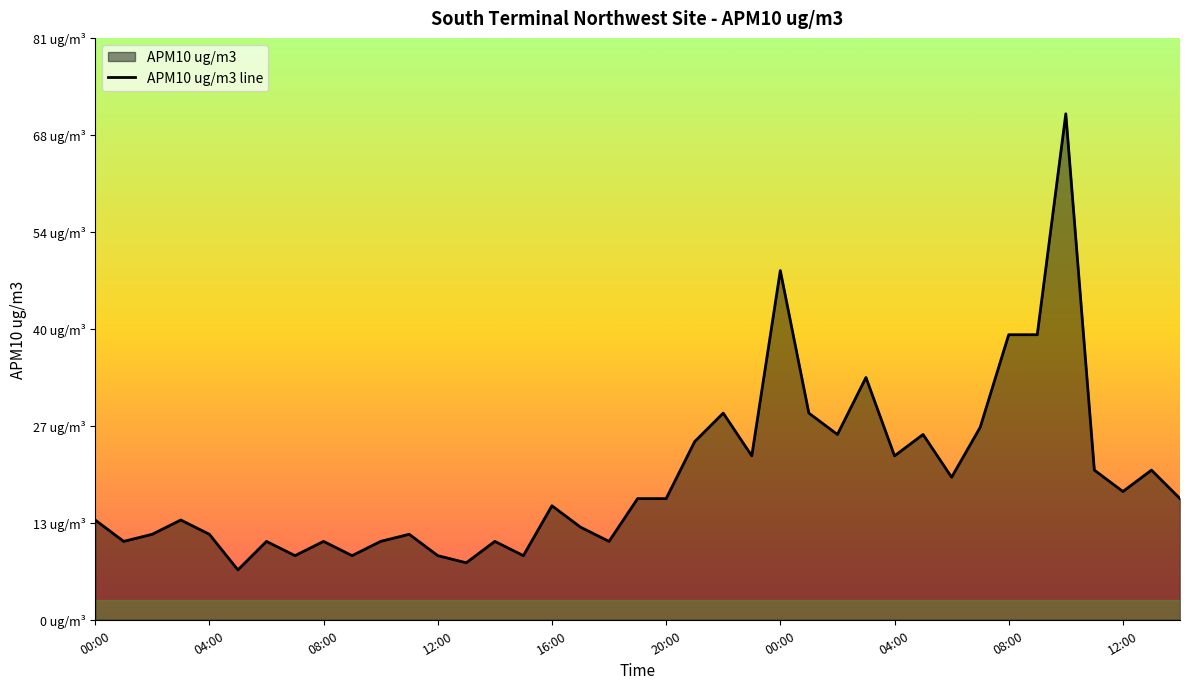

Between 29 and 26, which is larger?

29